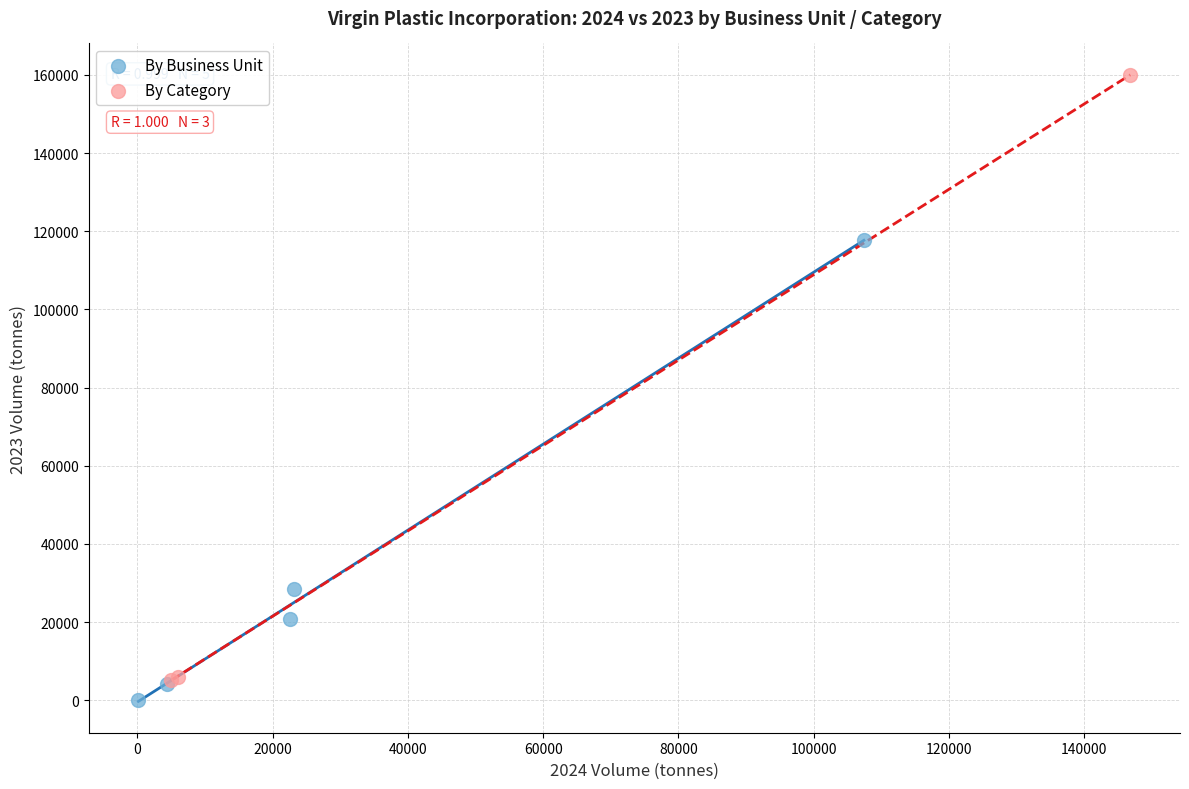

Which series reaches the maximum Y coordinate?

By Category